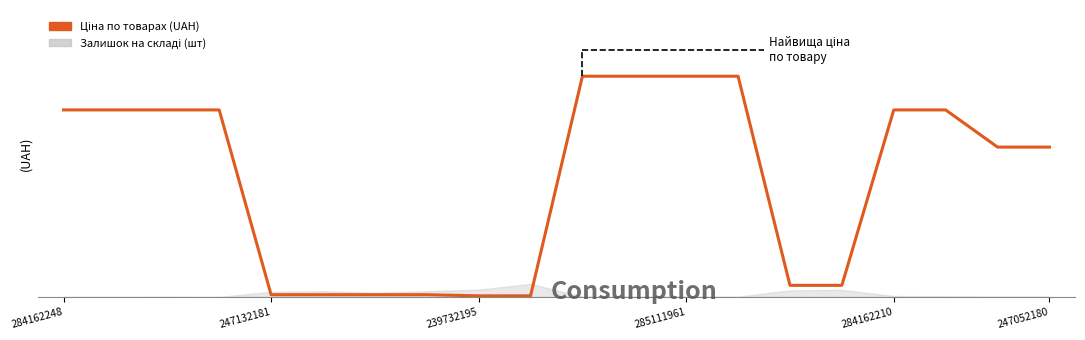

What is the value of the 17th point from the left?

9416.9